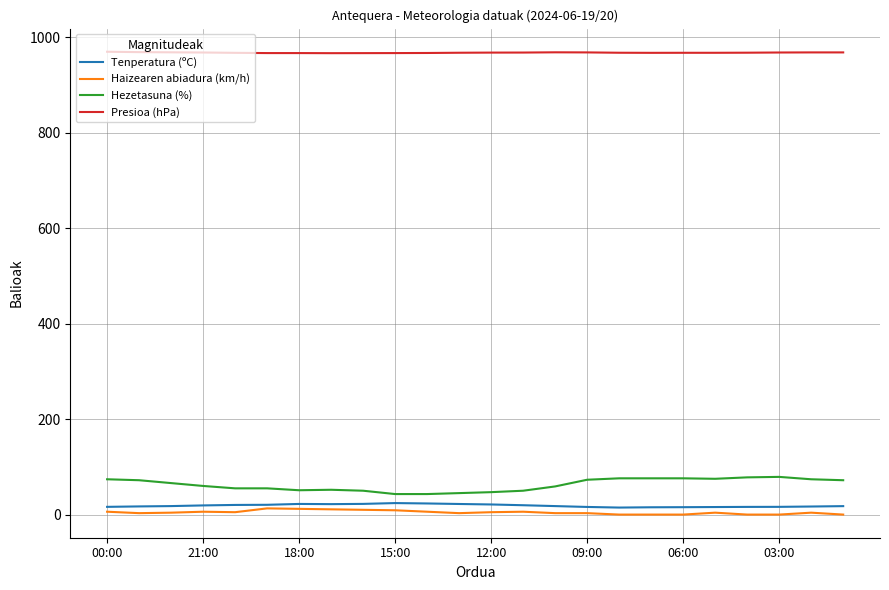

True or false: Tenperatura (ºC) and Presioa (hPa) intersect in this chart.

False